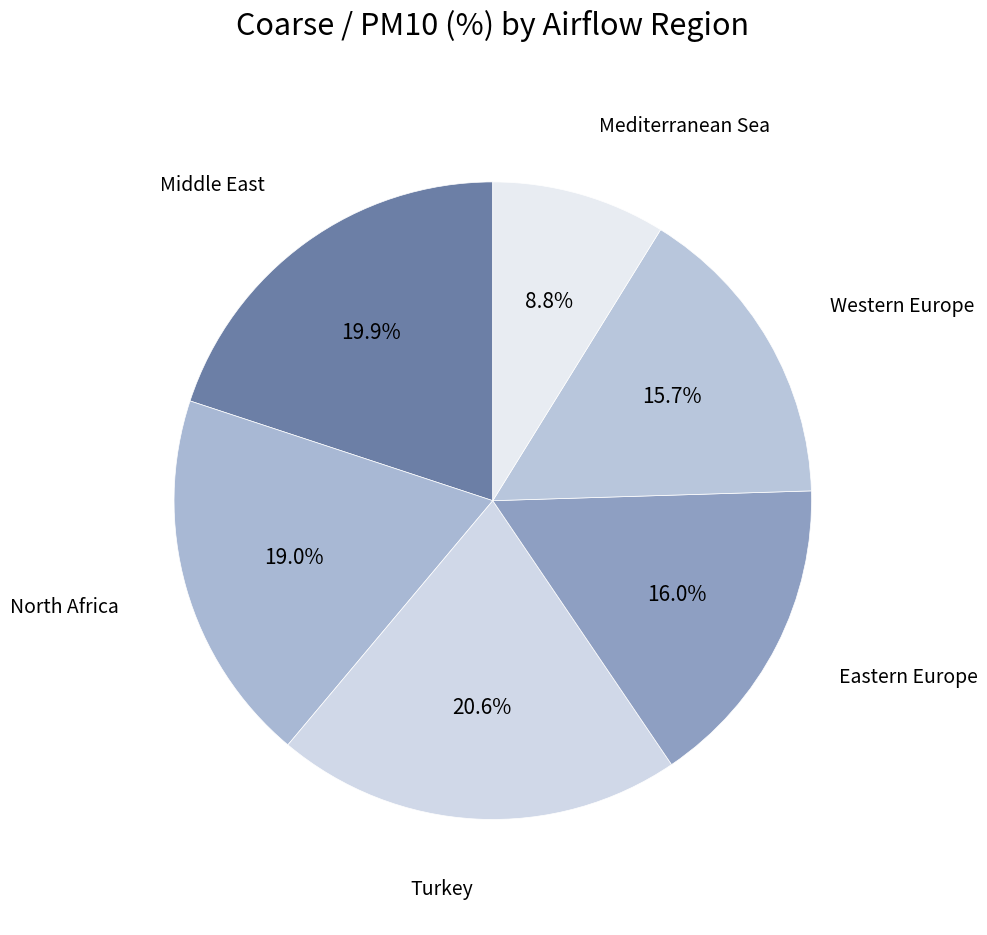

What is the largest slice in the pie chart?

Turkey